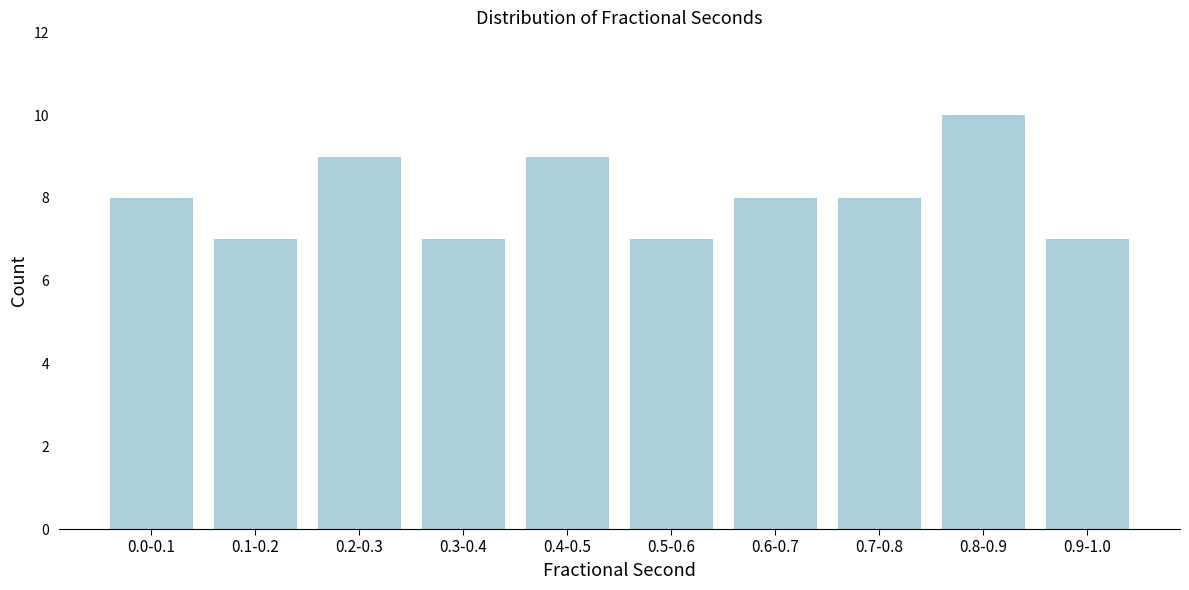

Reading left to right, transcribe all the data shown in this chart.

0.0-0.1=8	0.1-0.2=7	0.2-0.3=9	0.3-0.4=7	0.4-0.5=9	0.5-0.6=7	0.6-0.7=8	0.7-0.8=8	0.8-0.9=10	0.9-1.0=7